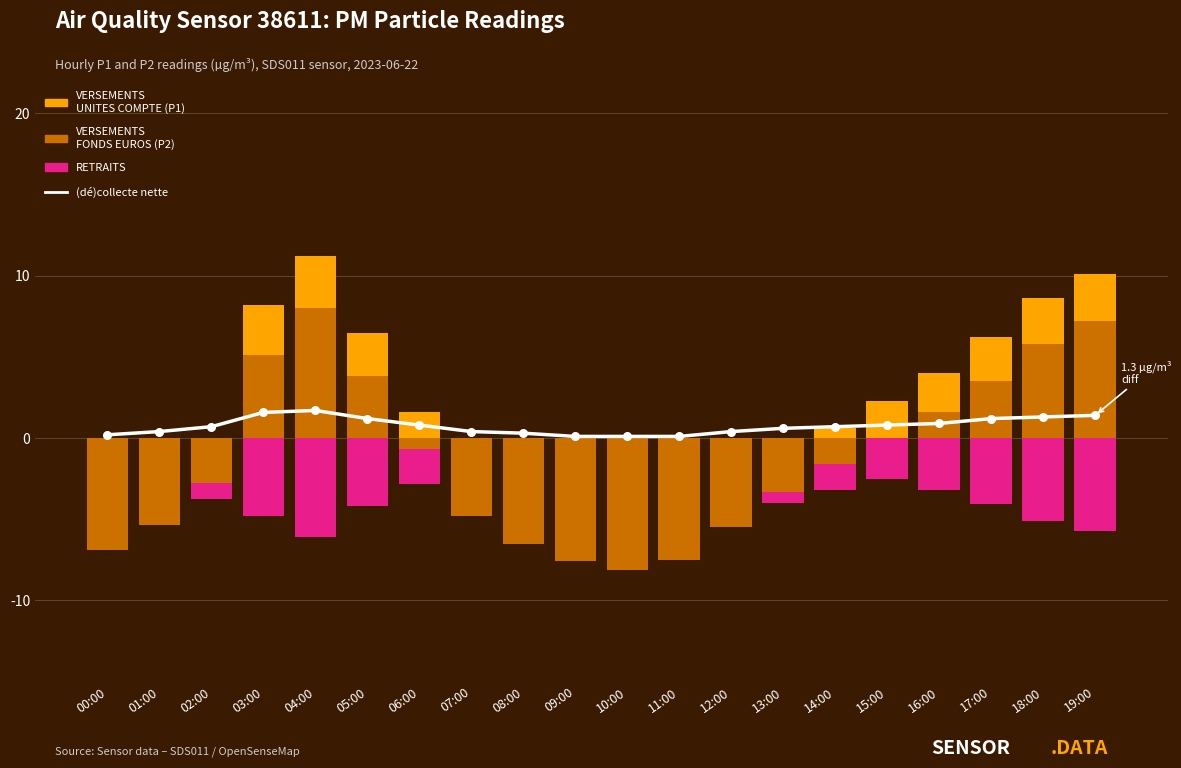

Which series contains the lowest Y value?

VERSEMENTS
FONDS EUROS (P2)